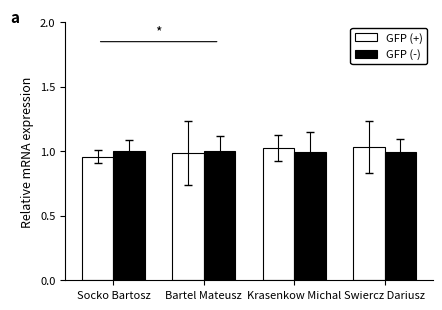

What are all the series names shown in the legend?

GFP (+), GFP (-)